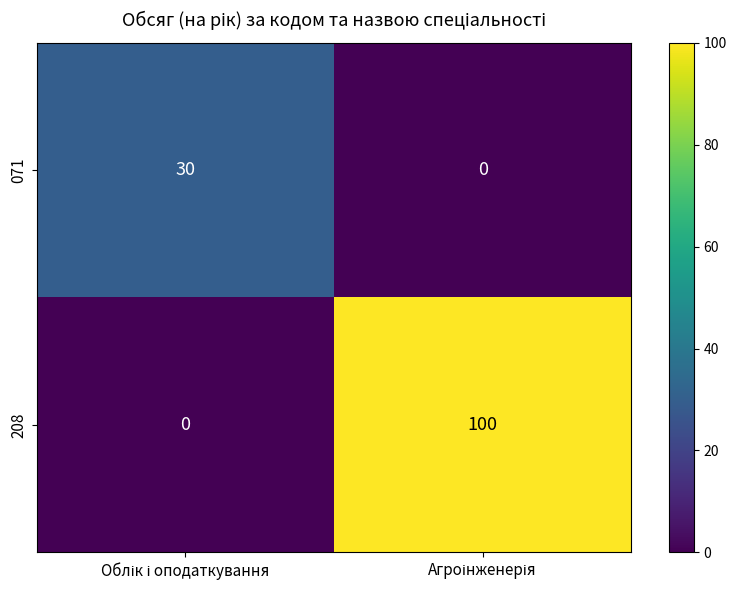

Rank the series by their average value, from highest to lowest.

208, 071